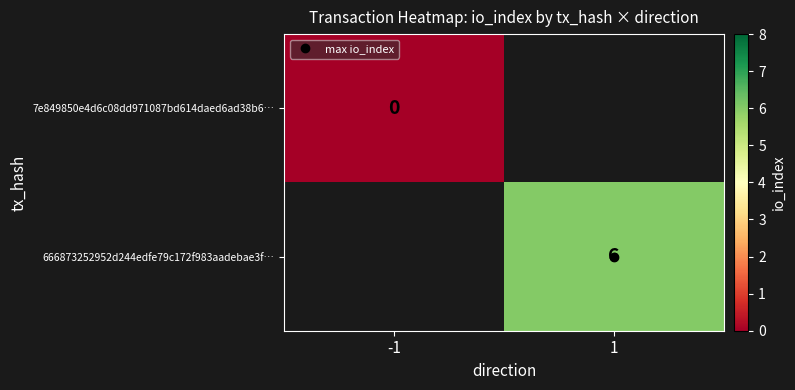

Count the number of categories in the chart.

2